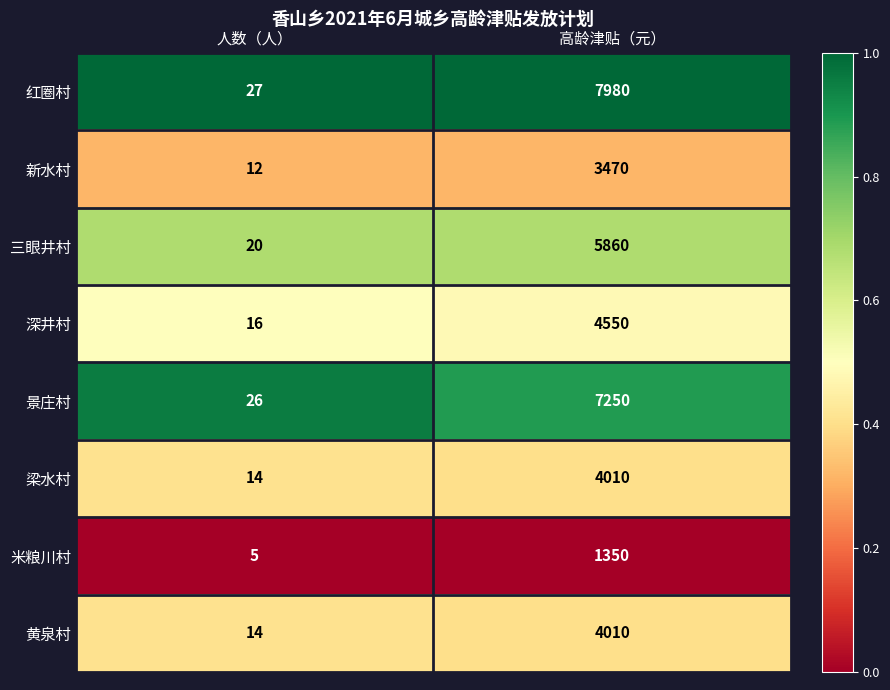

At which label is 梁水村 closest to 2012?

人数（人）